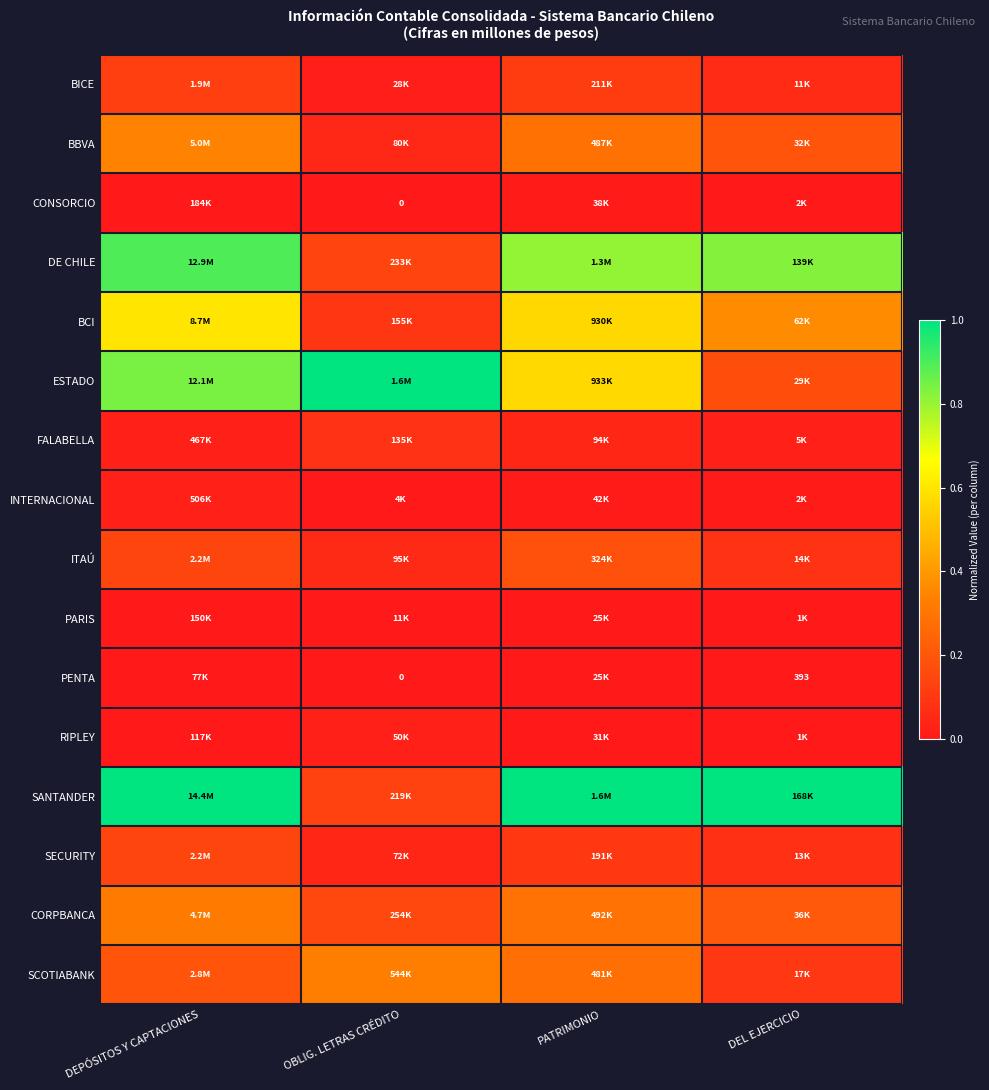

Count the ESTADO values in the range 0 to 1.

4